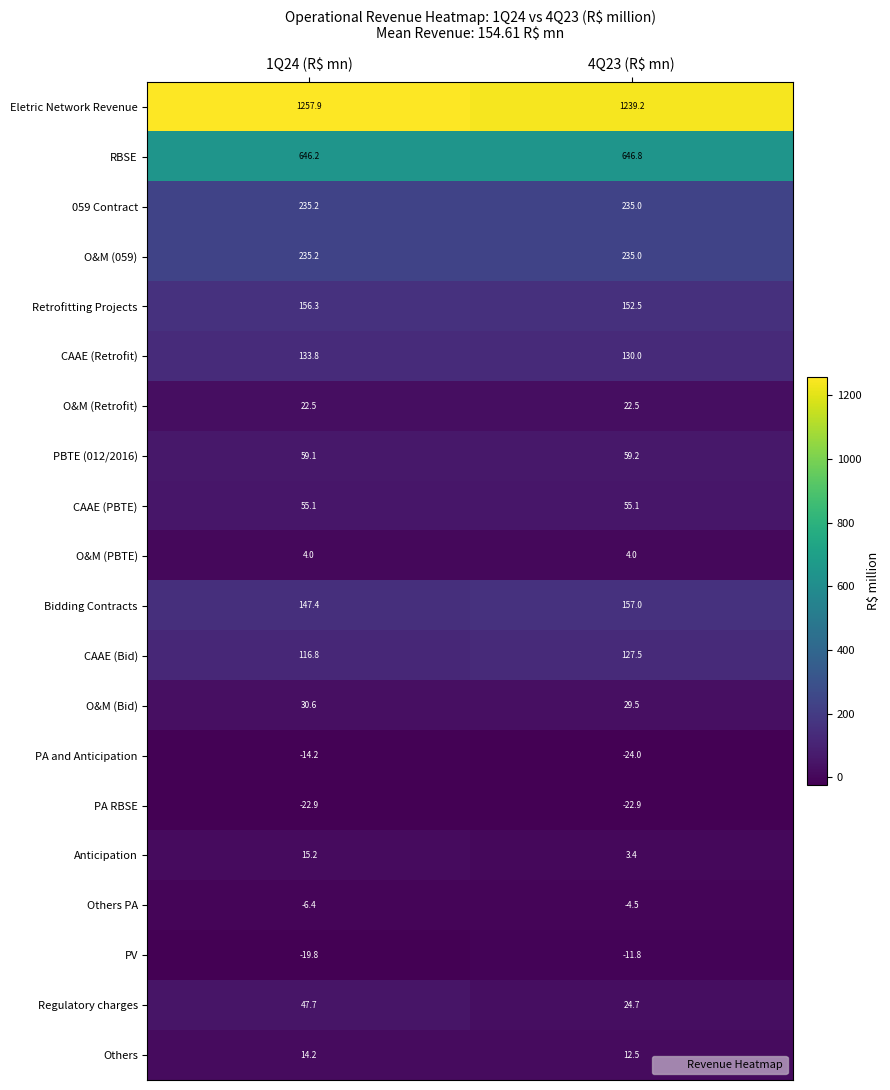

At which label is Bidding Contracts closest to 152?

1Q24 (R$ mn)